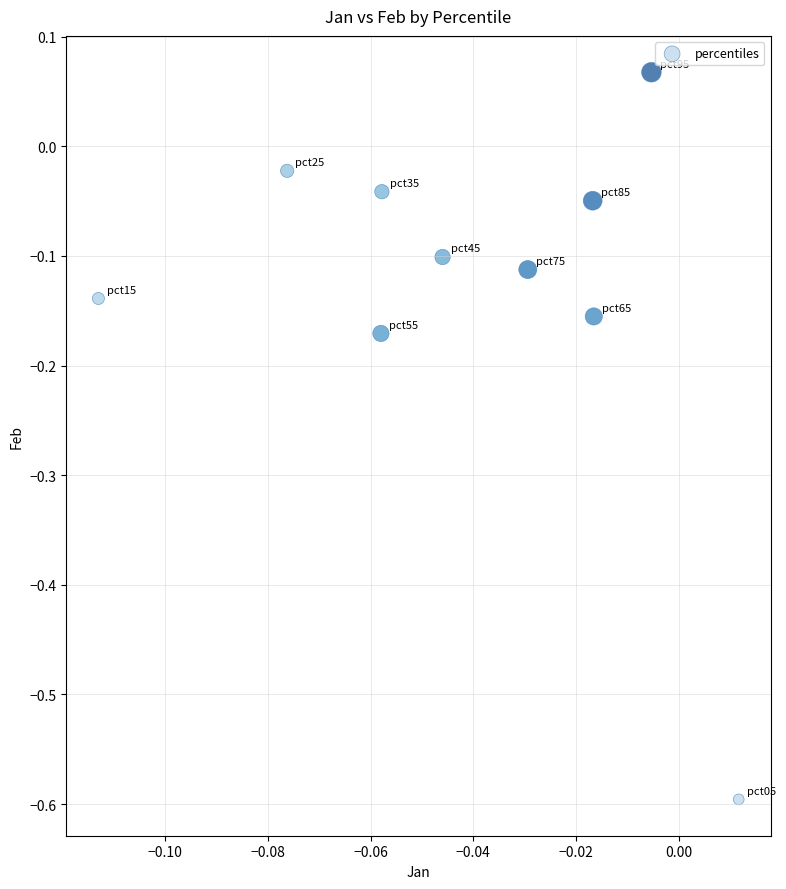

What is the range of Y values (max minus min)?

0.7